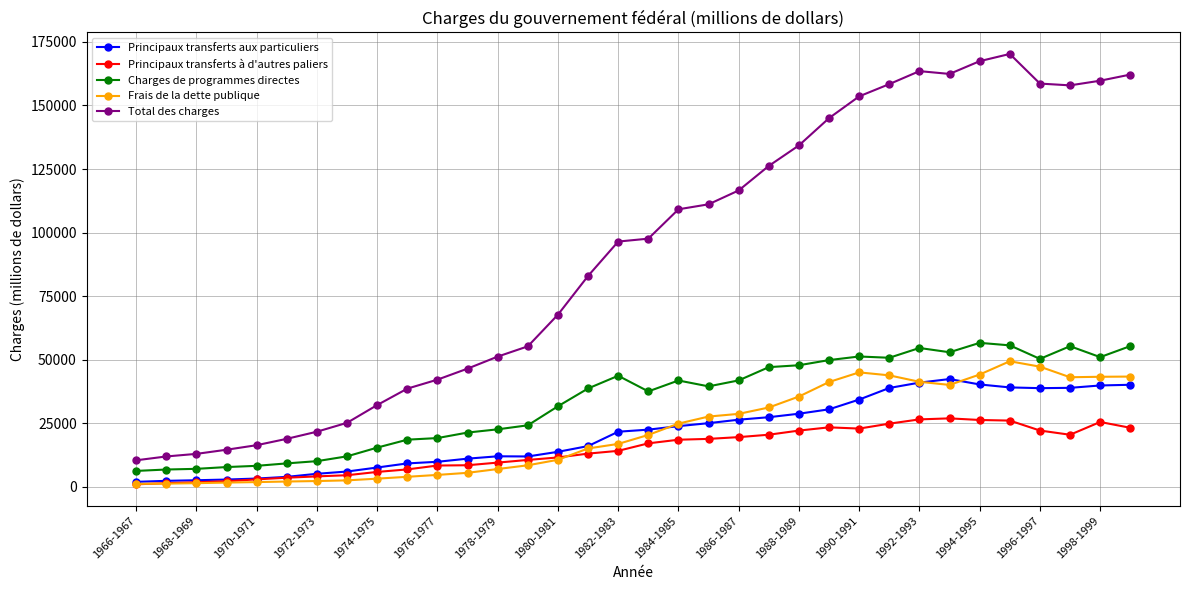

What is the highest value of the Frais de la dette publique series?

49407